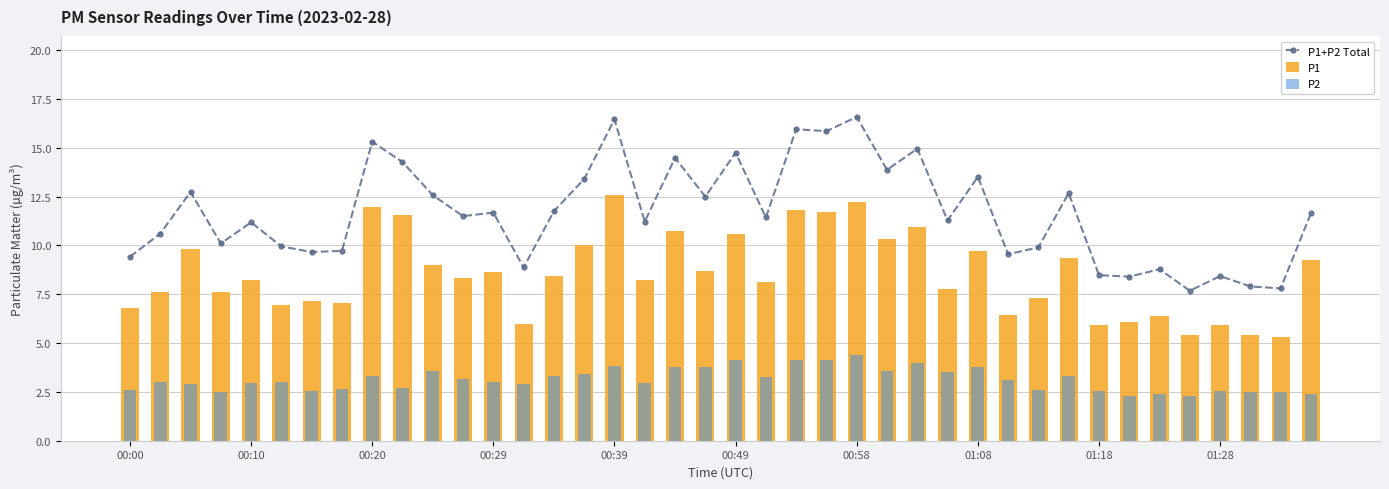

Does the chart contain stacked bars?

No